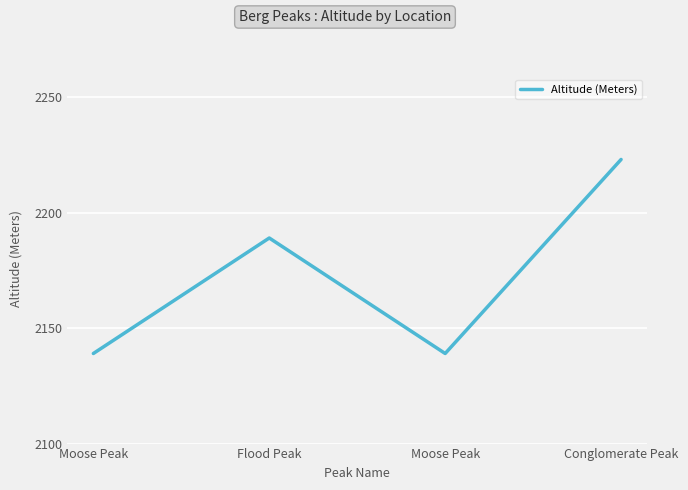

How many distinct data groups are displayed?

1